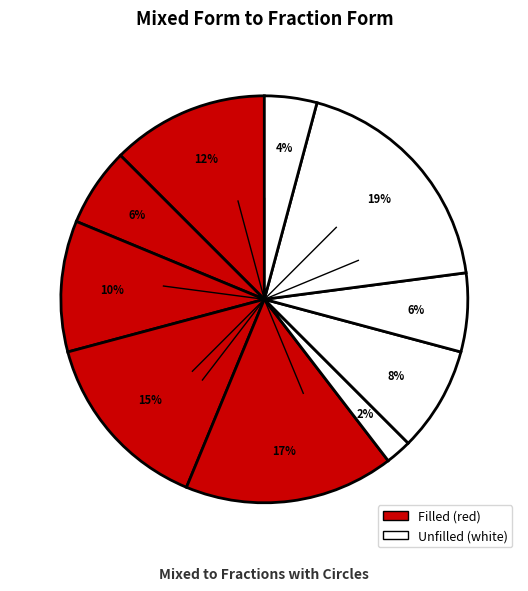

Does any single category account for the majority?

No